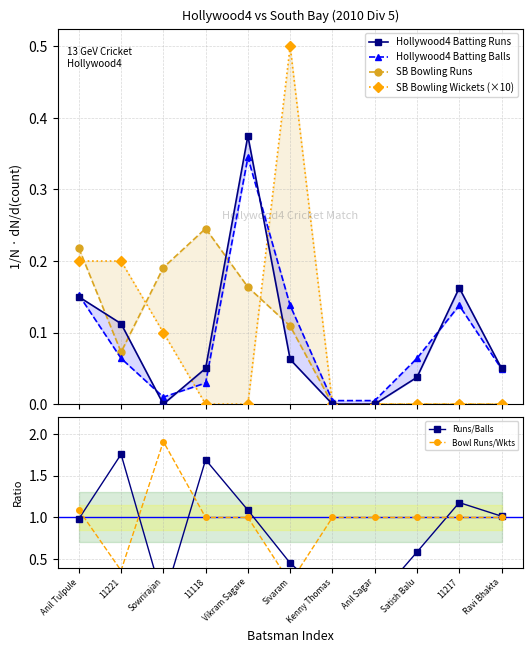

Which series has the widest spread of values?

Runs/Balls